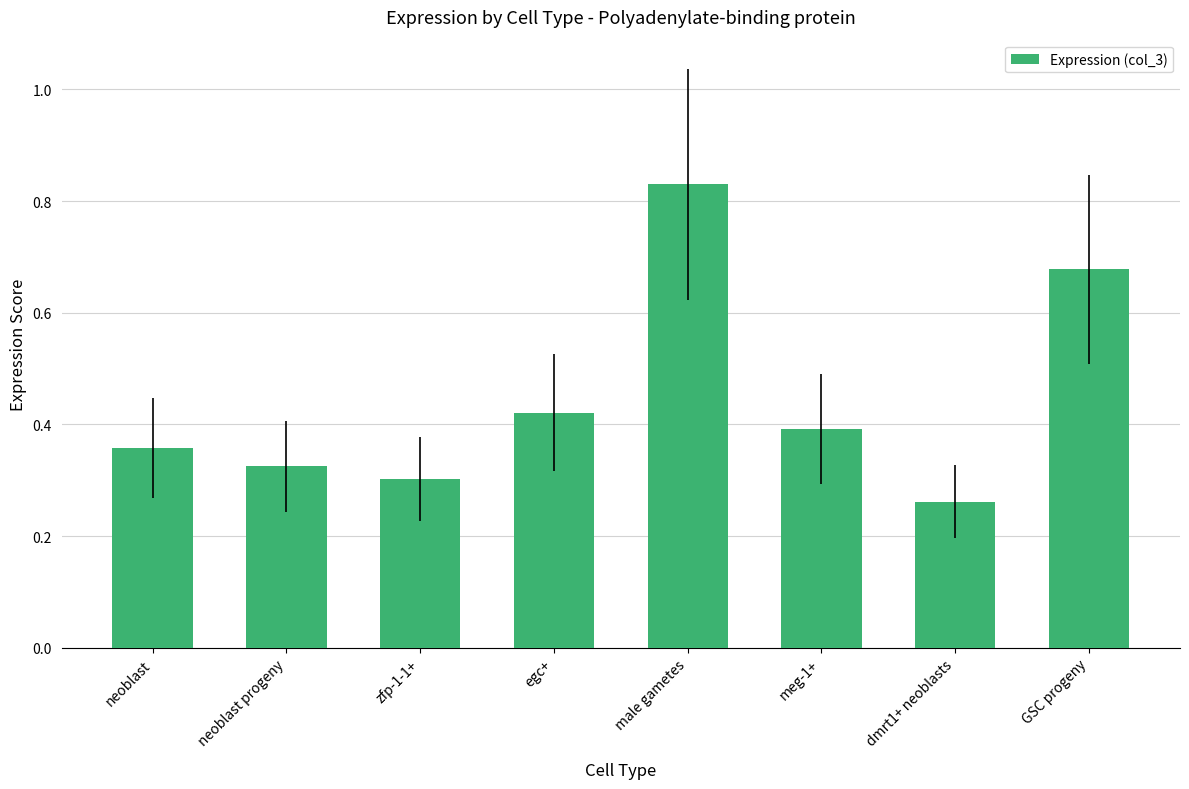

How many distinct data groups are displayed?

1